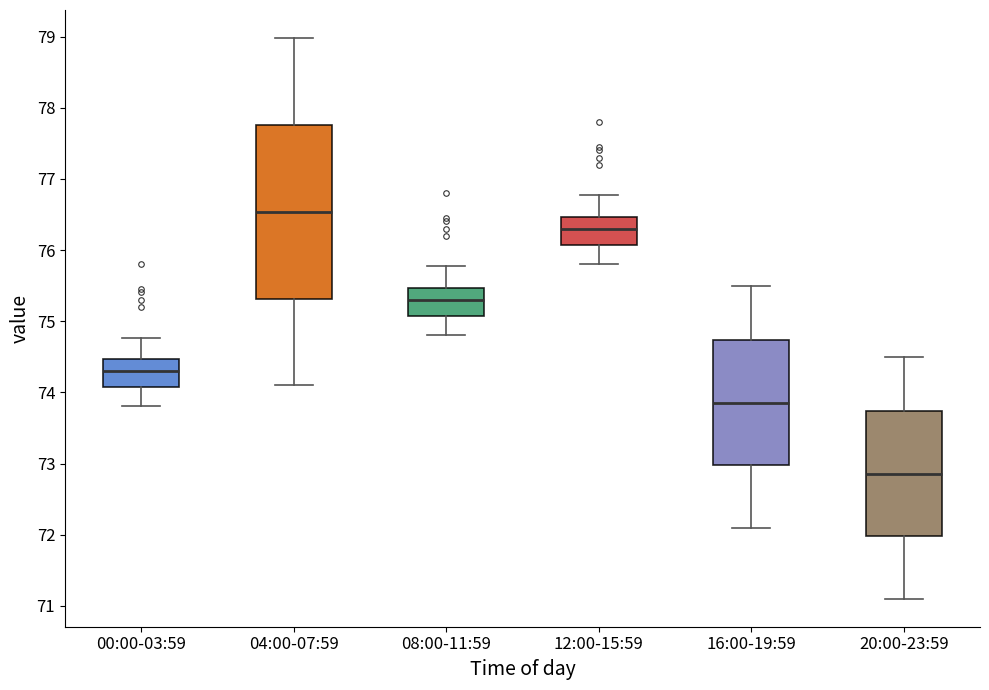

Comparing the boxes themselves (not the whiskers), which one is the tallest?

04:00-07:59